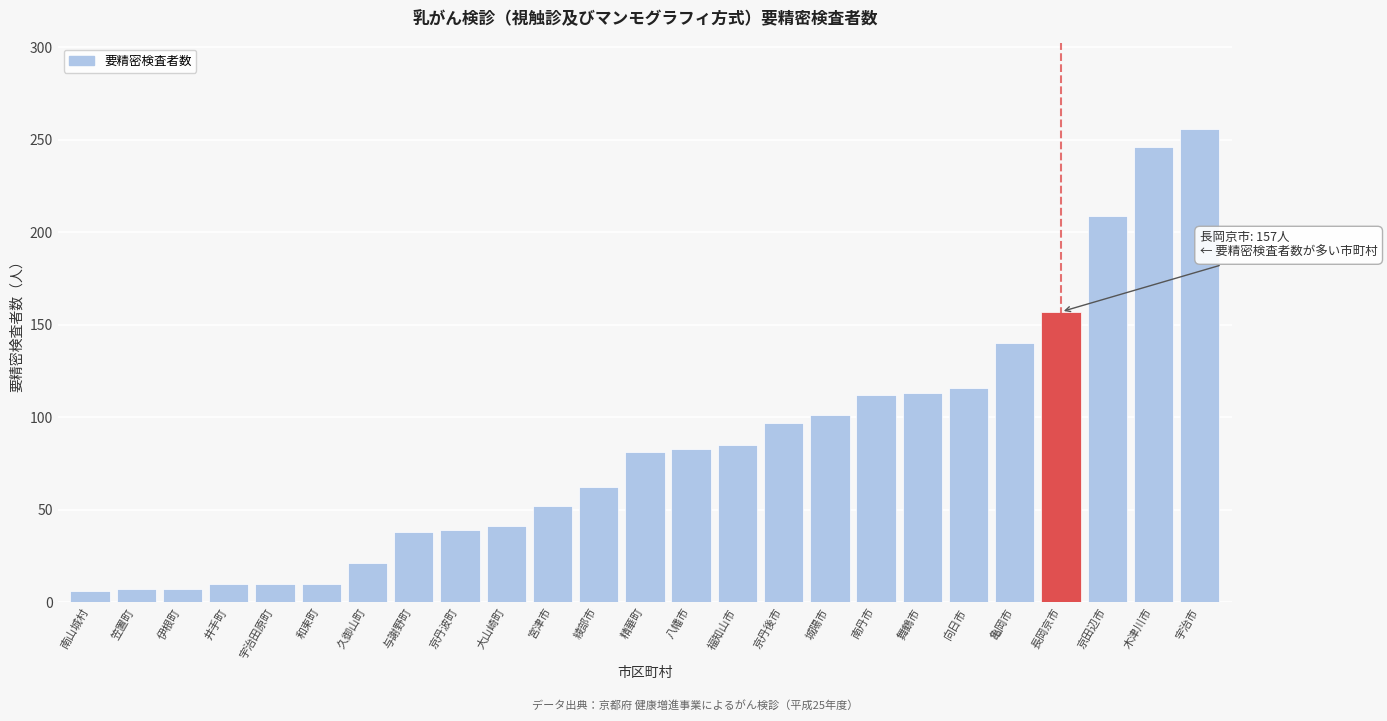

What is the change in value from 久御山町 to 舞鶴市?

+92